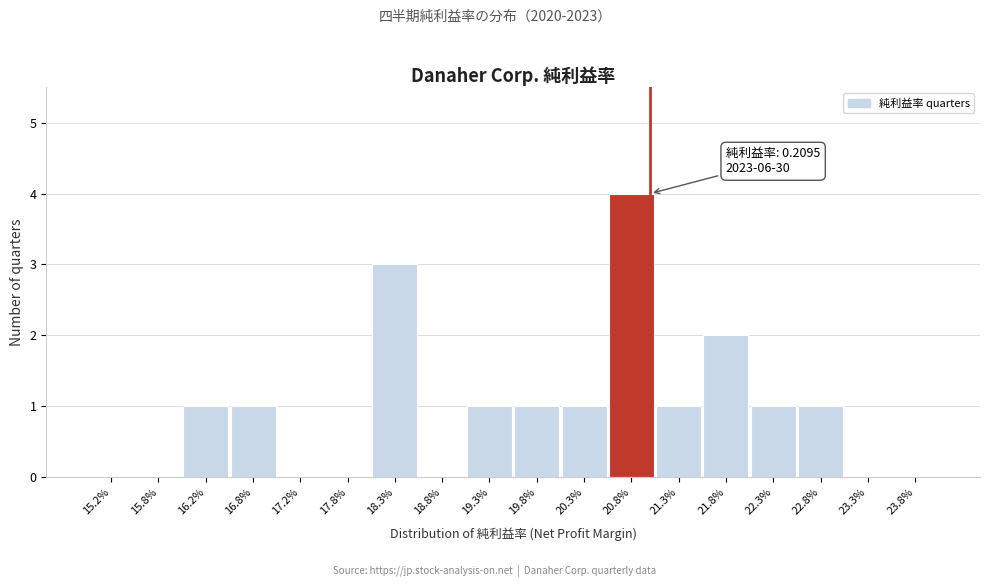

Reading left to right, extract all data points from this chart.

15.2%=0	15.8%=0	16.2%=1	16.8%=1	17.2%=0	17.8%=0	18.3%=3	18.8%=0	19.3%=1	19.8%=1	20.3%=1	20.8%=4	21.3%=1	21.8%=2	22.3%=1	22.8%=1	23.3%=0	23.8%=0